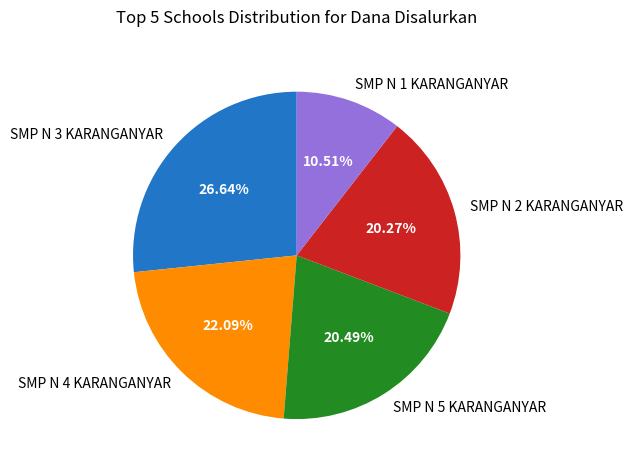

Approximately how many times larger is the value at SMP N 5 KARANGANYAR compared to SMP N 4 KARANGANYAR?

0.9